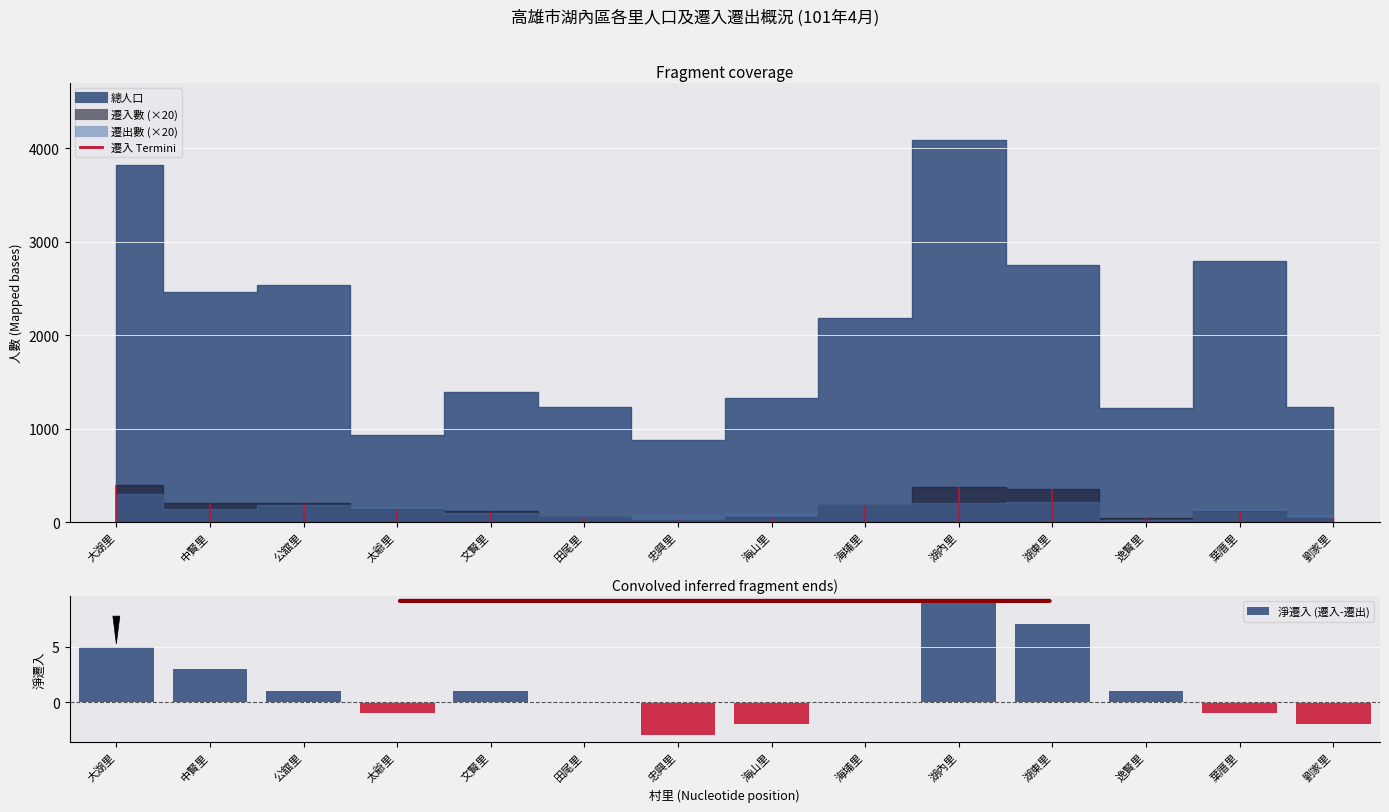

Rank the categories by value from lowest to highest.

忠興里, 海山里, 劉家里, 太爺里, 葉厝里, 田尾里, 海埔里, 公舘里, 文賢里, 逸賢里, 中賢里, 大湖里, 湖東里, 湖內里